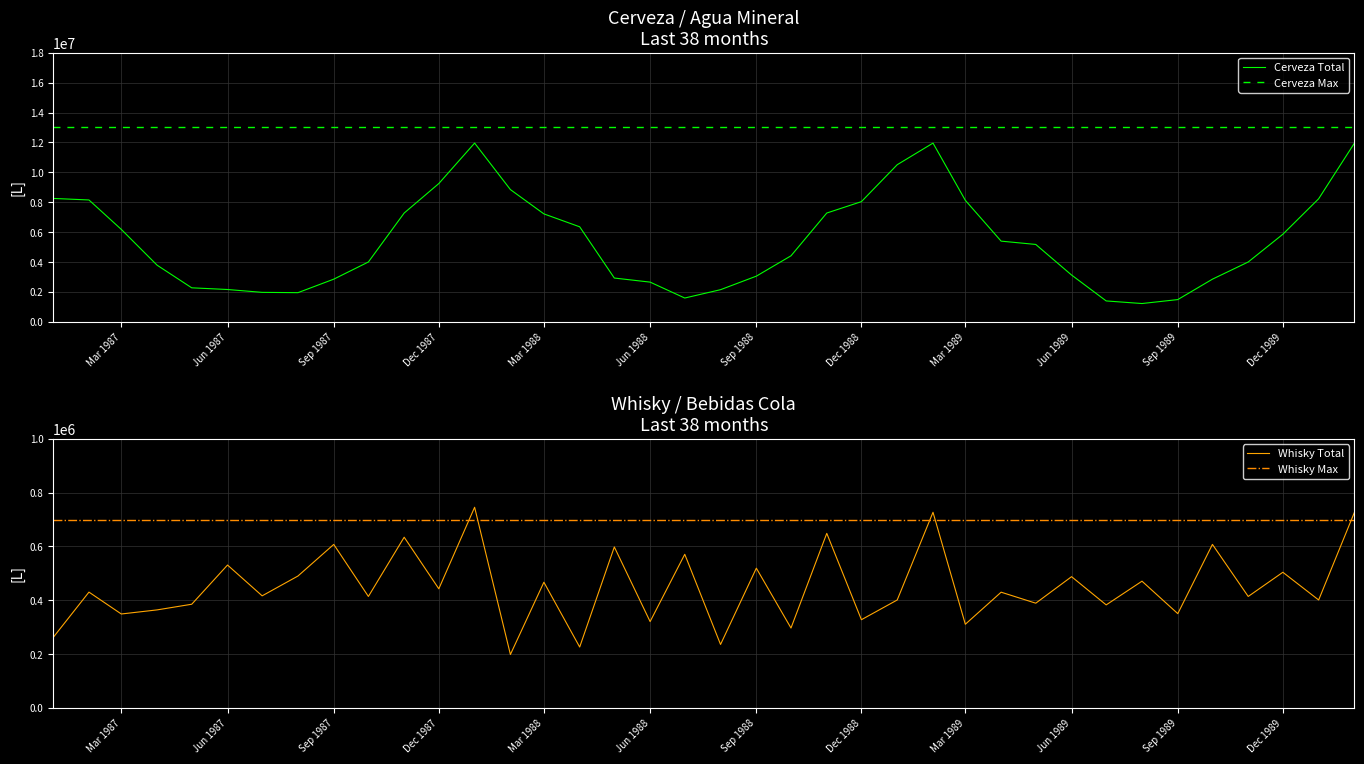

What position from the left is 1988-02?

14